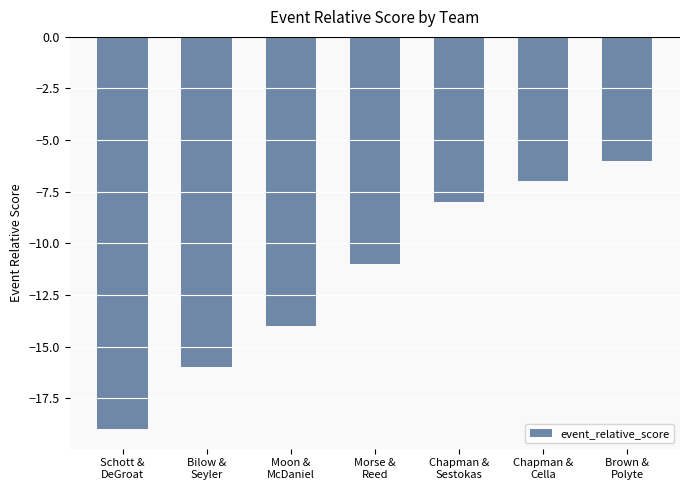

Reading left to right, list all the values displayed in this chart.

Schott &
DeGroat=-19	Bilow &
Seyler=-16	Moon &
McDaniel=-14	Morse &
Reed=-11	Chapman &
Sestokas=-8	Chapman &
Cella=-7	Brown &
Polyte=-6